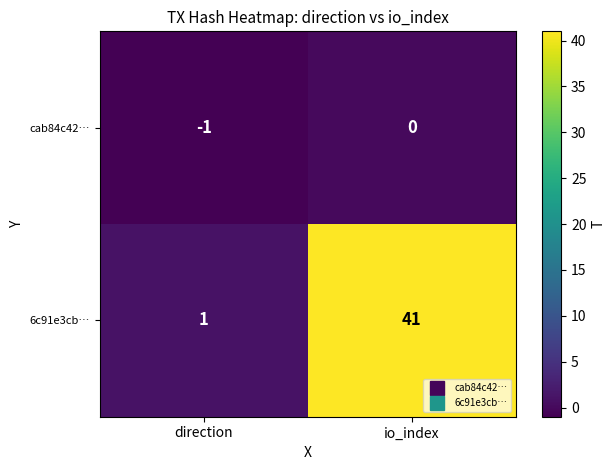

At which category is the sum across all series the highest?

io_index